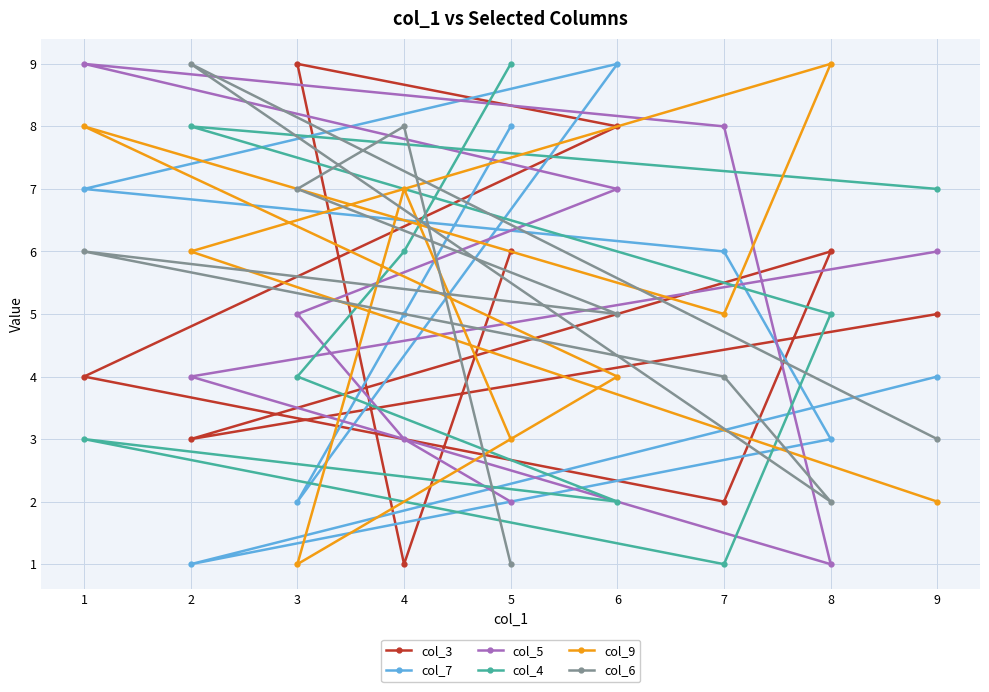

True or false: col_5 has a value of 4 at 2.

True